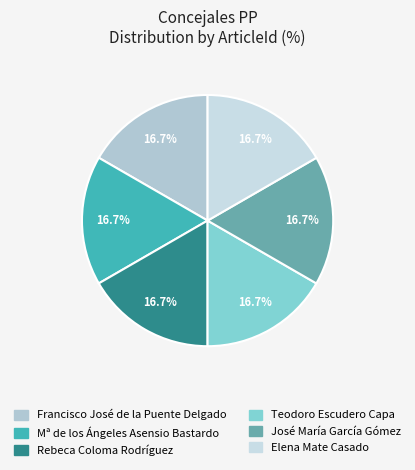

What is the ratio of the value at José María García Gómez to the value at Mª de los Ángeles Asensio Bastardo?

1.0